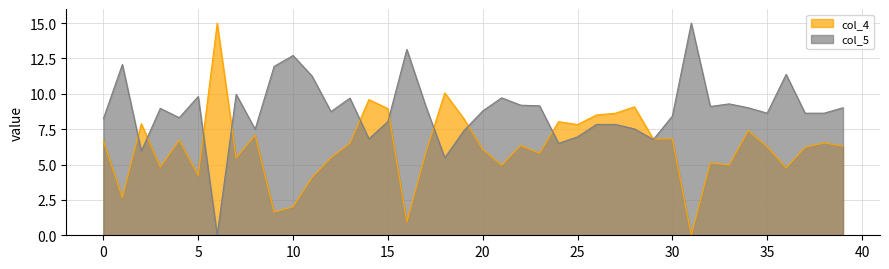

What is the value of the col_4 point at the 5th from the left?

6.7